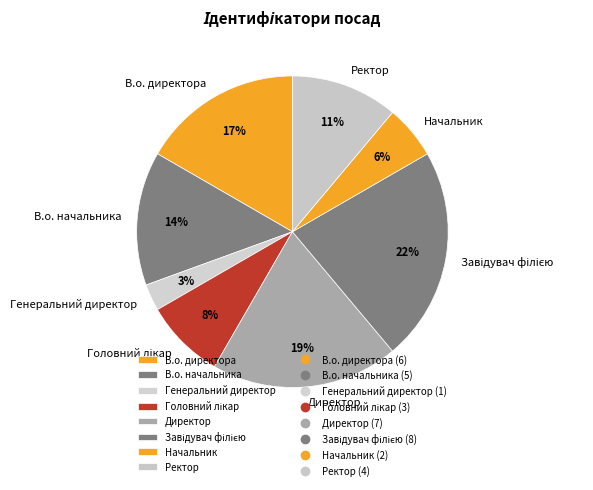

The В.о. директора slice represents 17% of the pie. True or false?

True